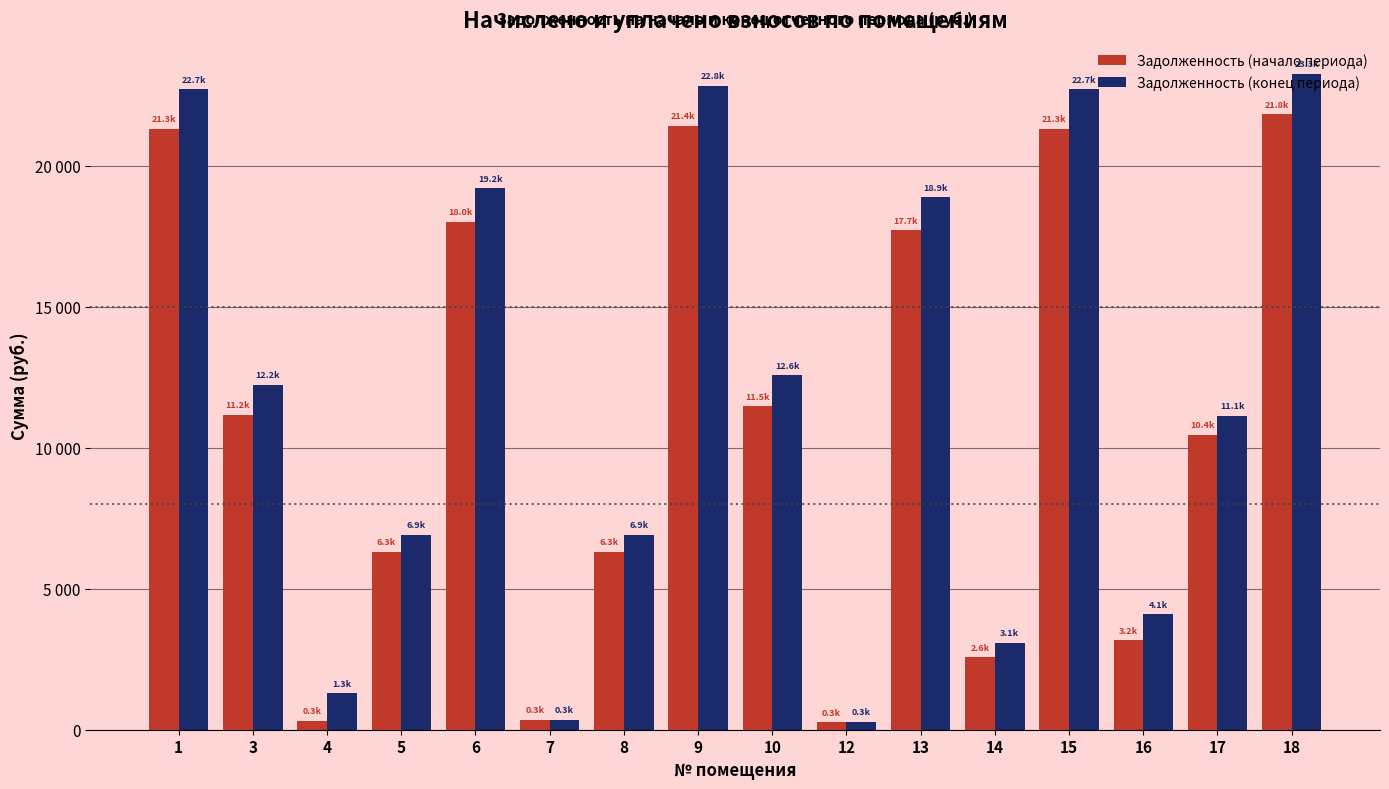

At 13, list the series in order from largest to smallest.

Задолженность (конец периода), Задолженность (начало периода)